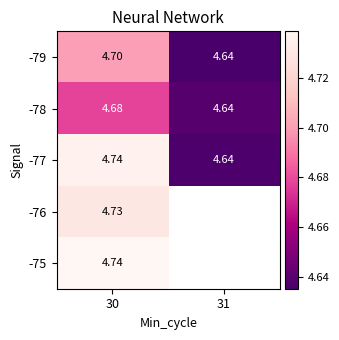

Is the value of -79 at 30 greater than the value of -78 at 30?

Yes